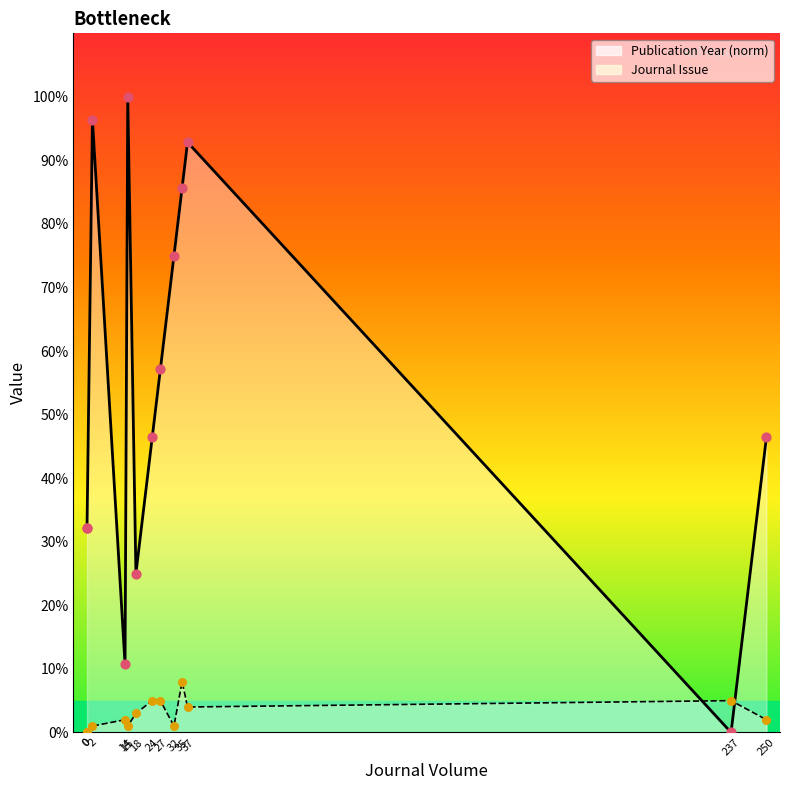

Which series contains the highest Y value?

Publication Year (norm)